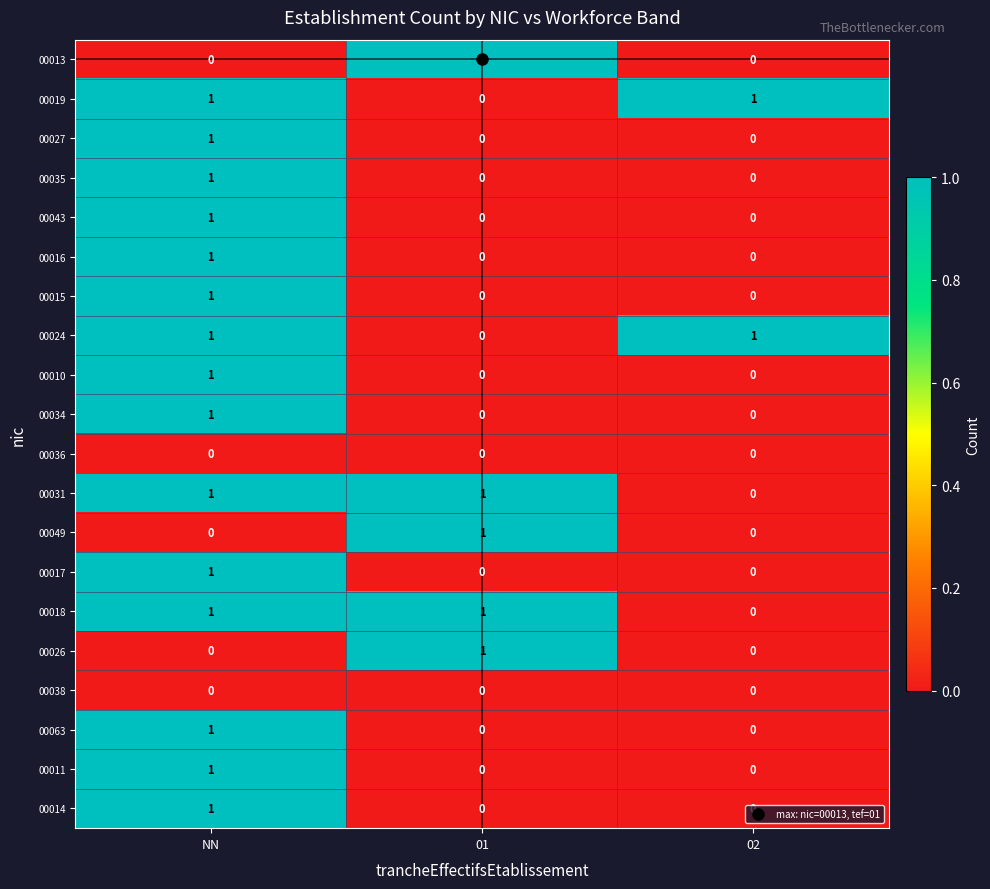

At which category is the sum across all series the highest?

NN